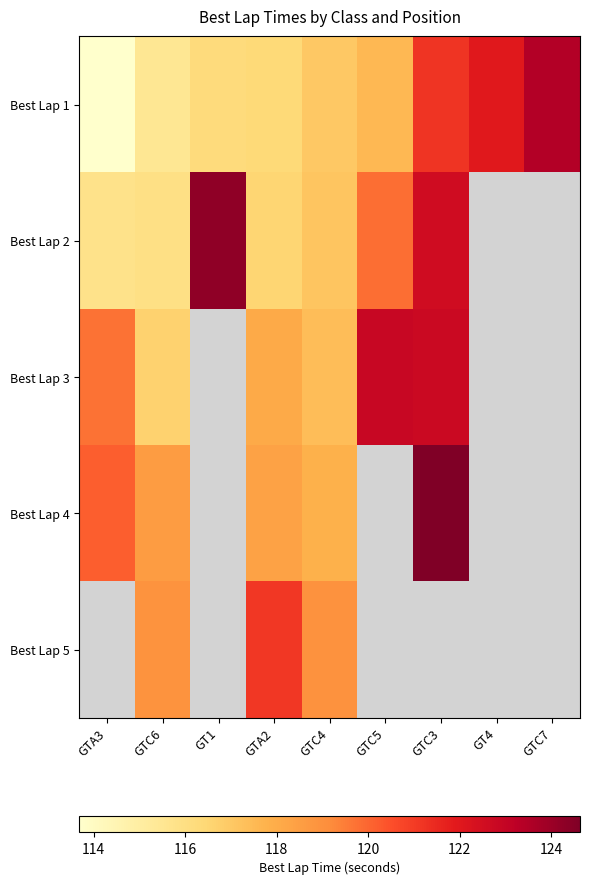

Read the Best Lap 3 value at GTC5.

122.9